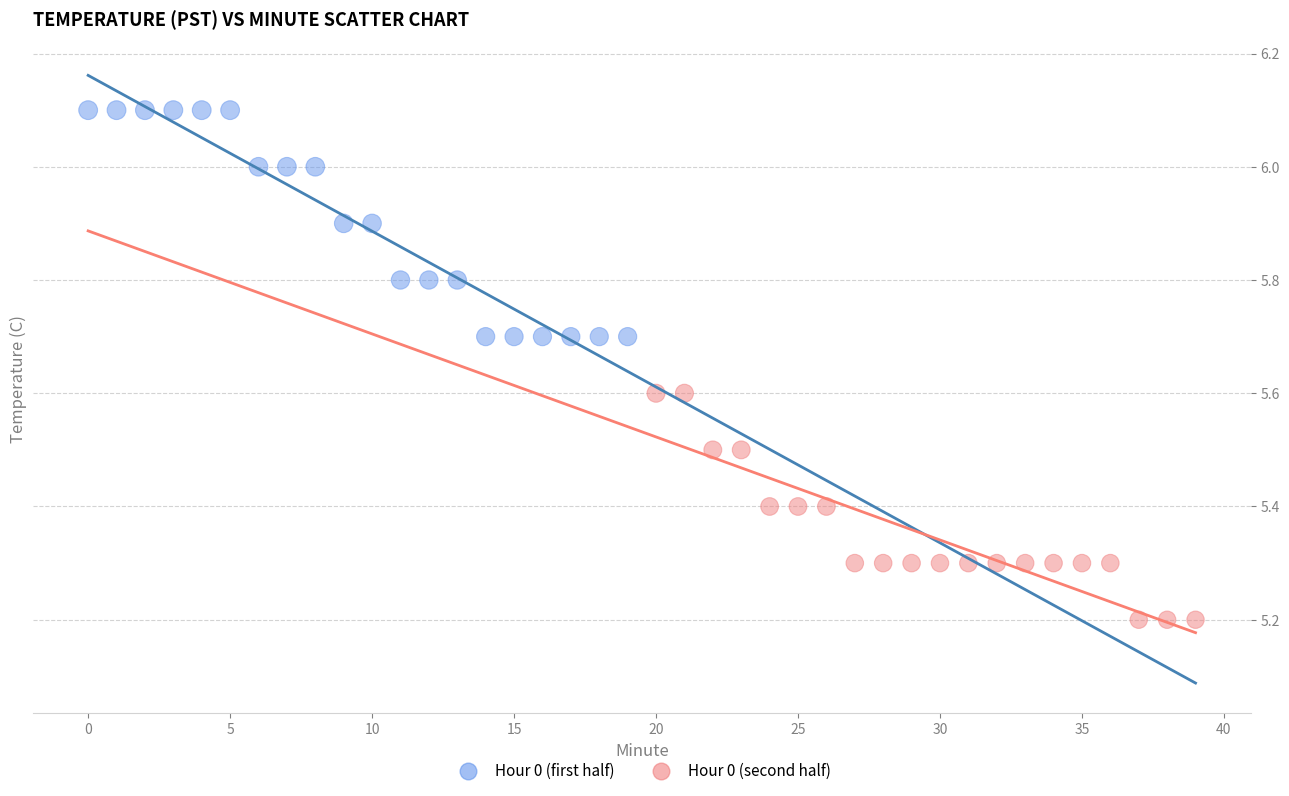

Which series contains the highest Y value?

Hour 0 (first half)